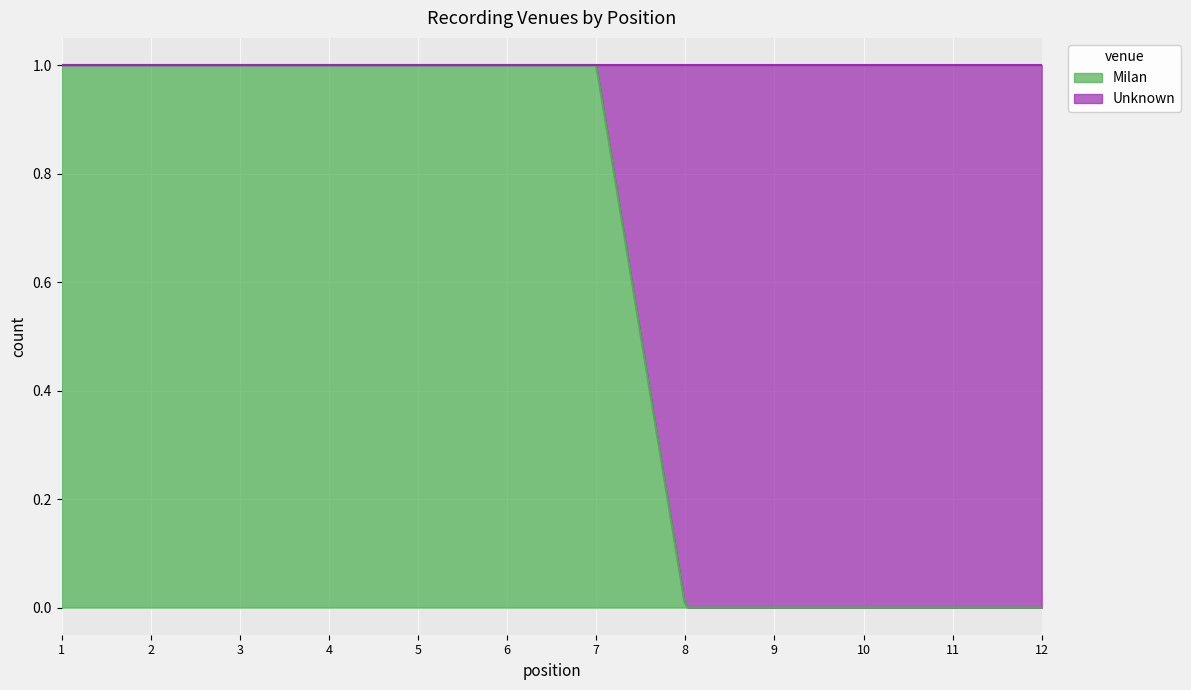

At which category is the sum across all series the highest?

1